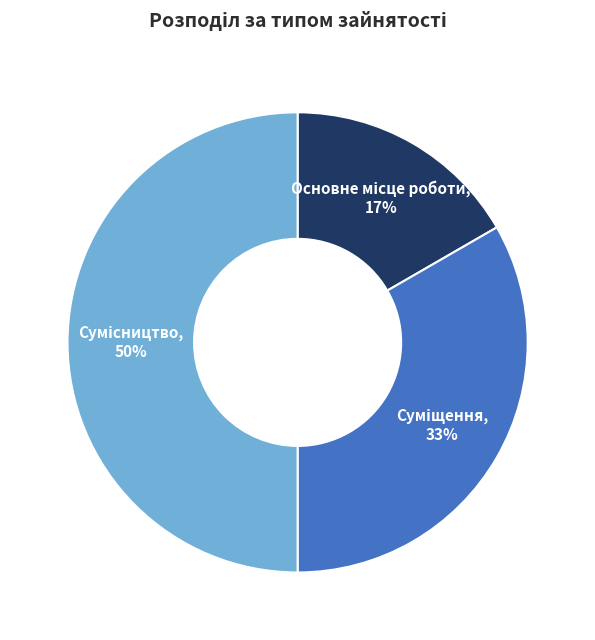

To the nearest percent, what is the average slice percentage?

33%